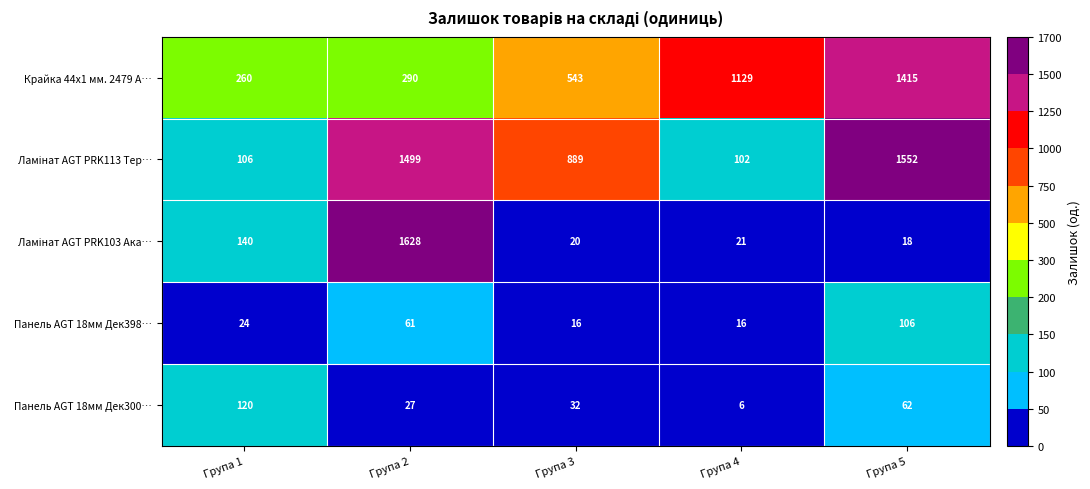

At which label does Панель AGT 18мм Дек300… reach its minimum?

Група 4